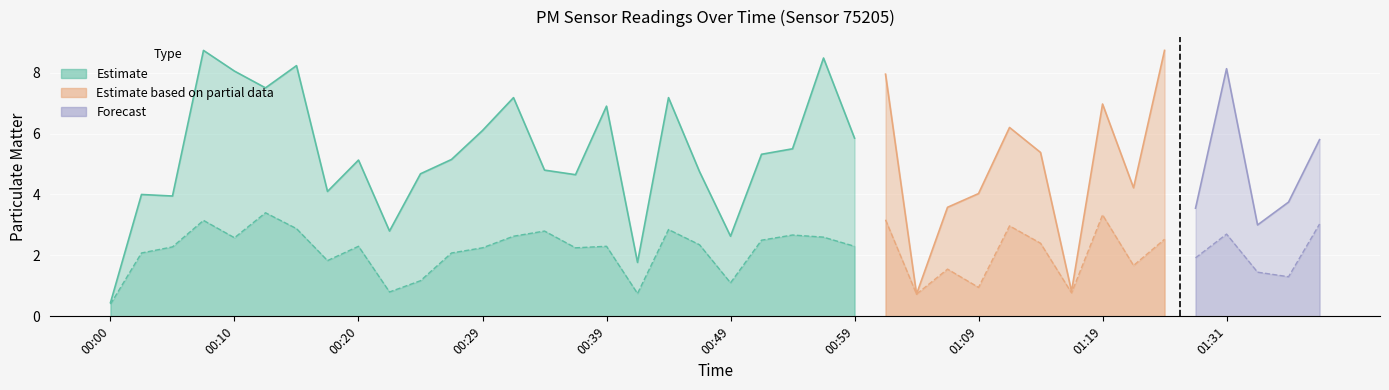

How many interior local valleys does the P1 series have?

13